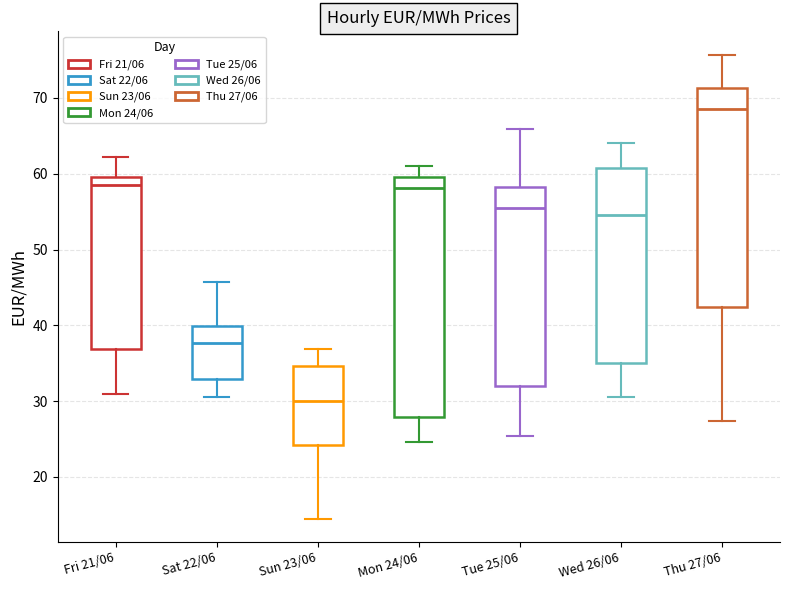

Comparing the boxes themselves (not the whiskers), which one is the tallest?

Mon 24/06